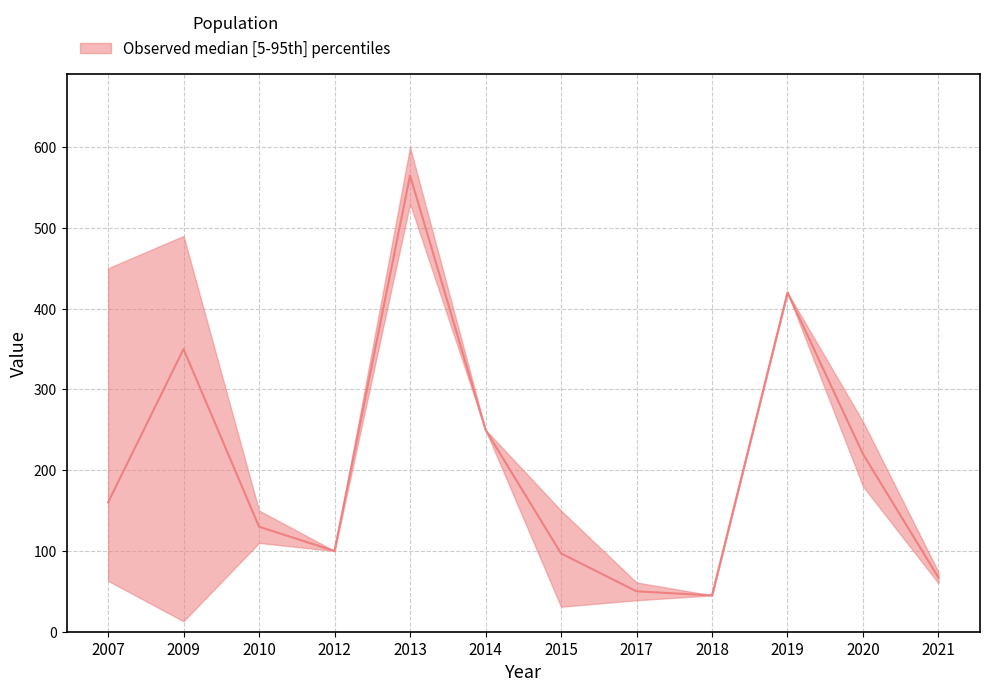

Is the value of median at 2010 greater than the value of upper at 2015?

No